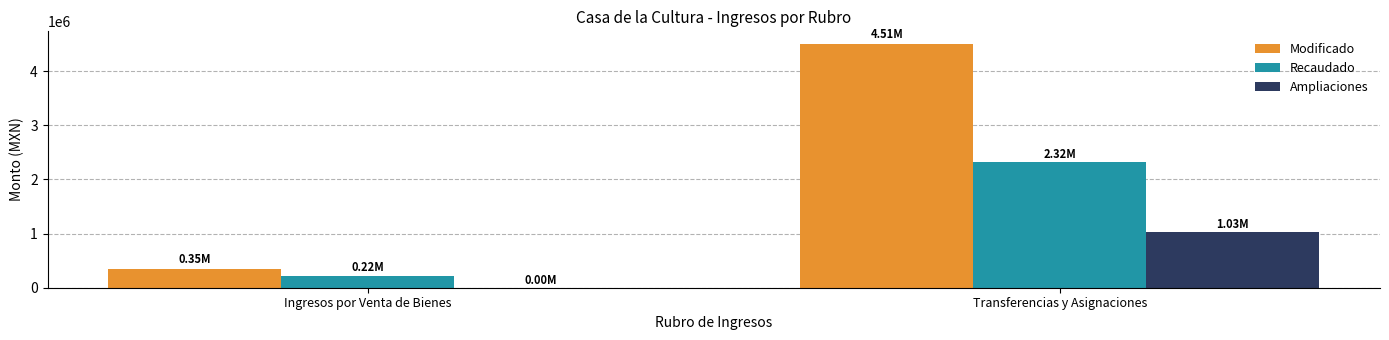

What is the sum of all Modificado values?

4862551.2